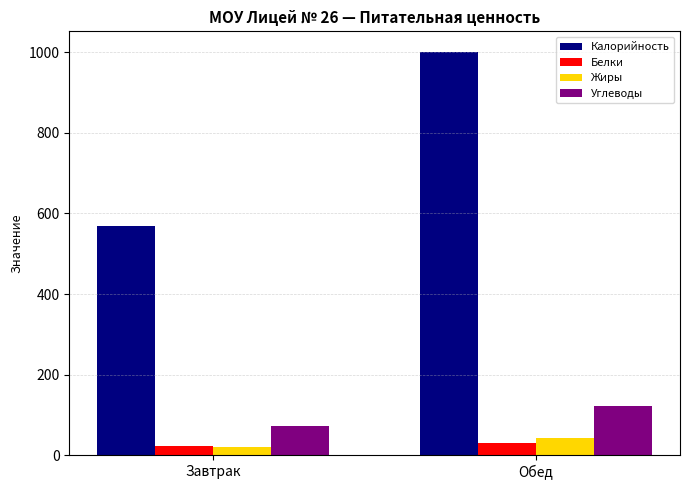

Which series has the largest range (max minus min)?

Калорийность